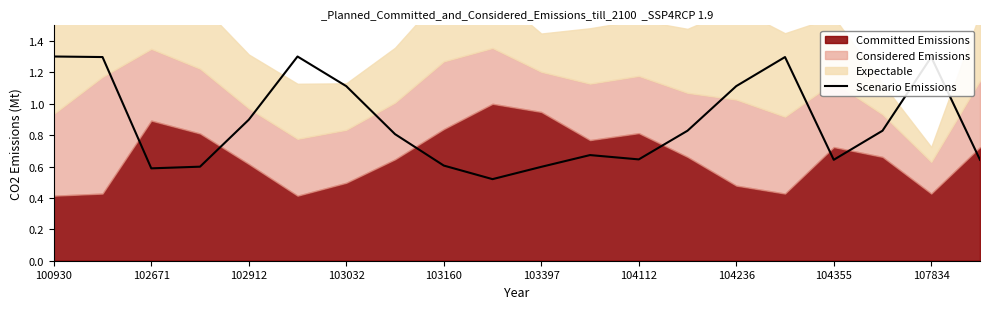

How many lines are shown in the chart?

1